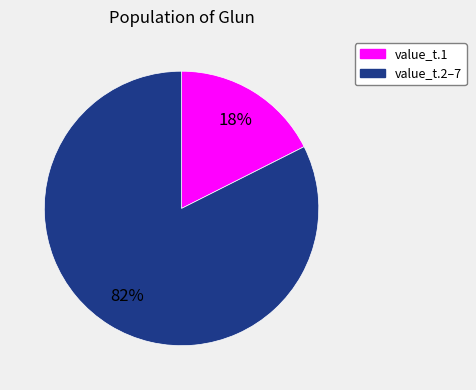

To the nearest percent, what is the average slice percentage?

50%